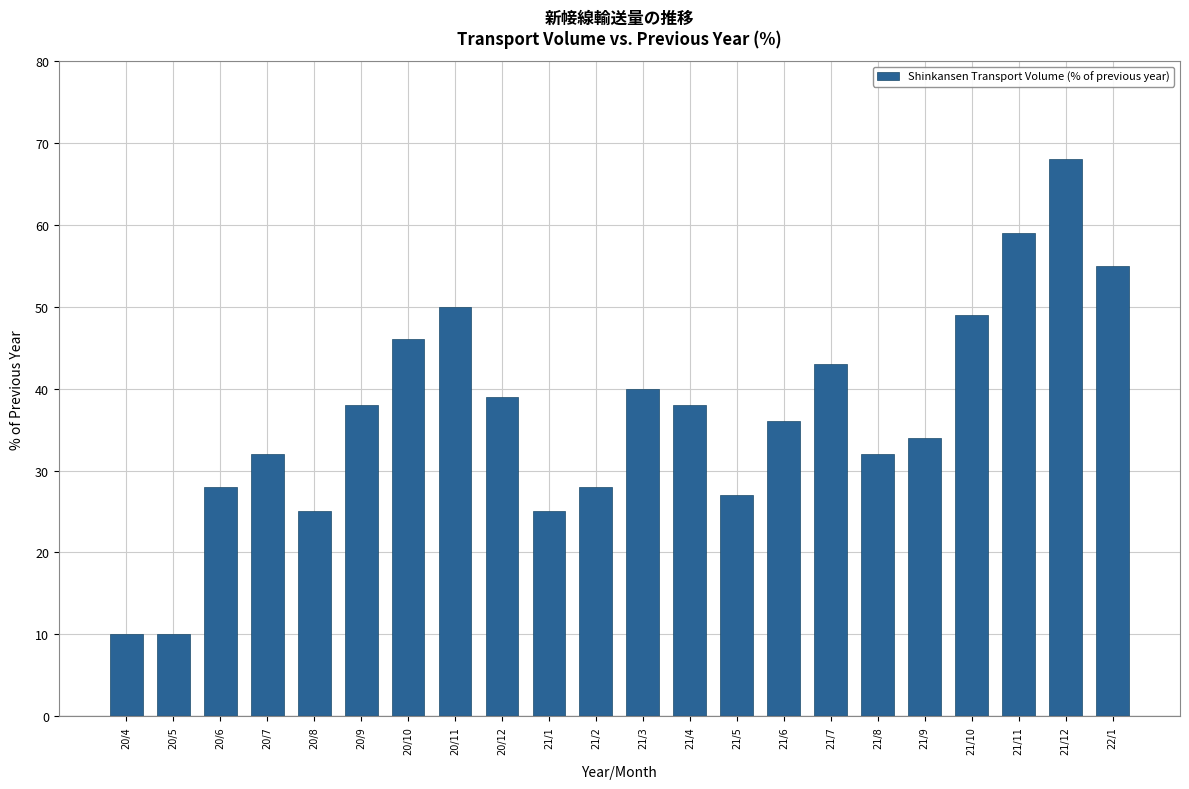

Reading left to right, list all the values displayed in this chart.

20/4=10	20/5=10	20/6=28	20/7=32	20/8=25	20/9=38	20/10=46	20/11=50	20/12=39	21/1=25	21/2=28	21/3=40	21/4=38	21/5=27	21/6=36	21/7=43	21/8=32	21/9=34	21/10=49	21/11=59	21/12=68	22/1=55